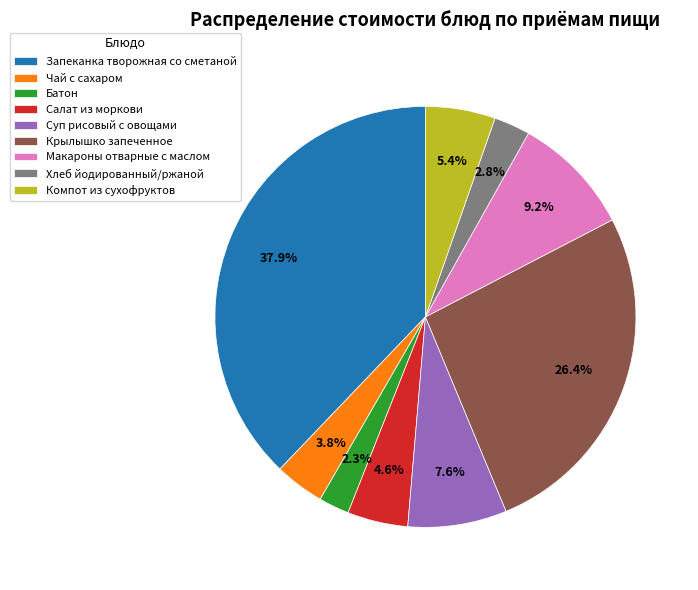

To the nearest percent, what is the average slice percentage?

11%